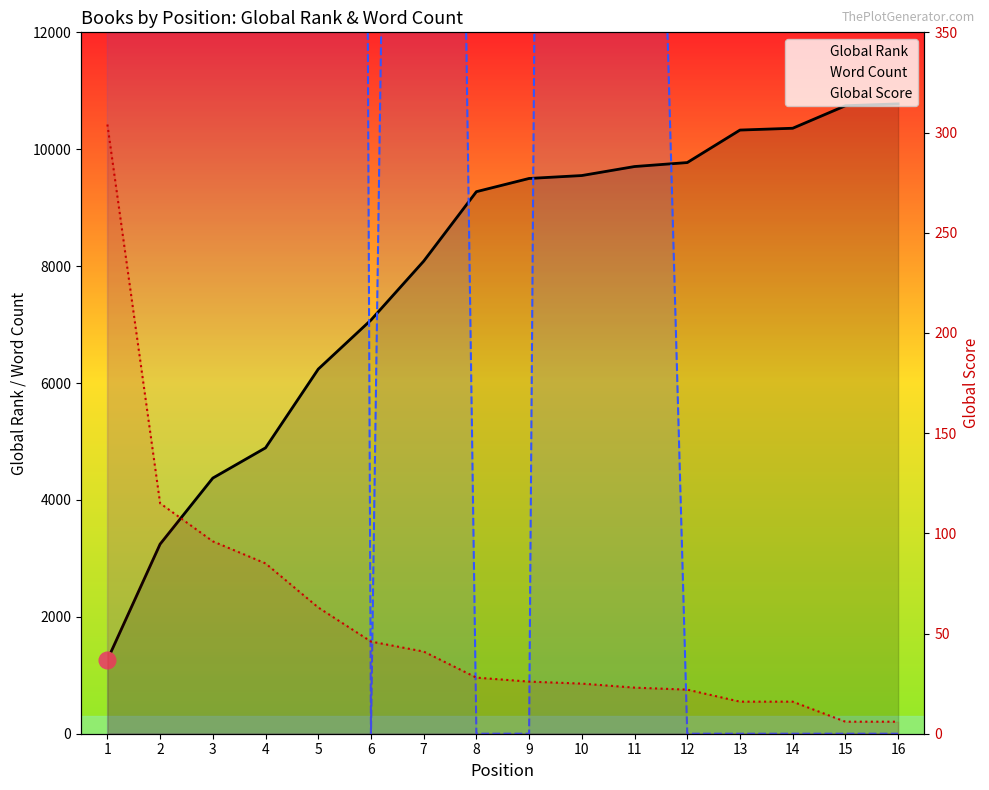

What is the difference between the Global Score values at 1 and 12?

282